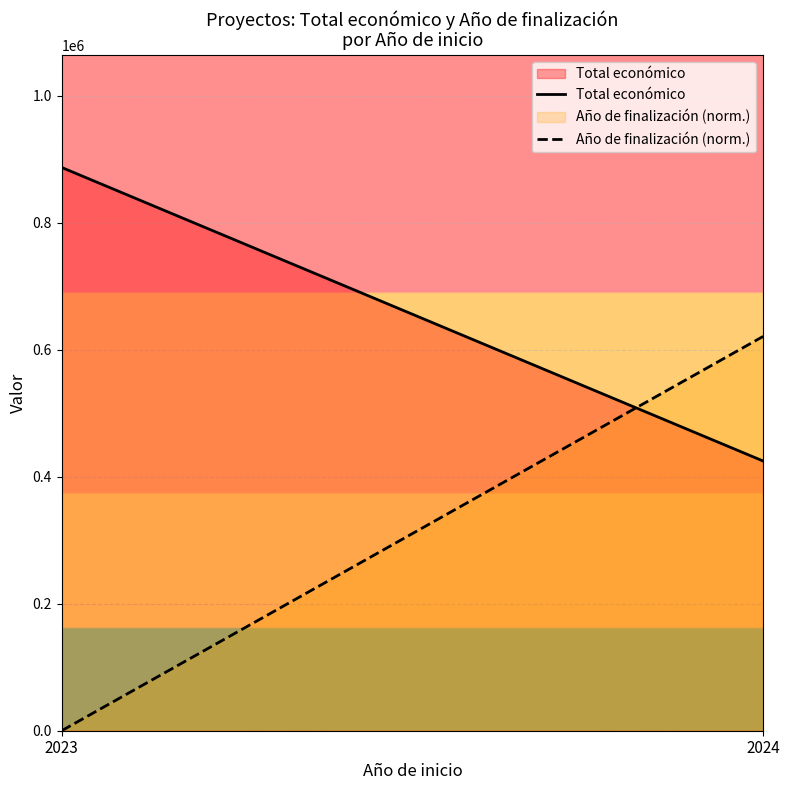

List the series in order of their peak value, highest first.

Total económico, Año de finalización (norm.)